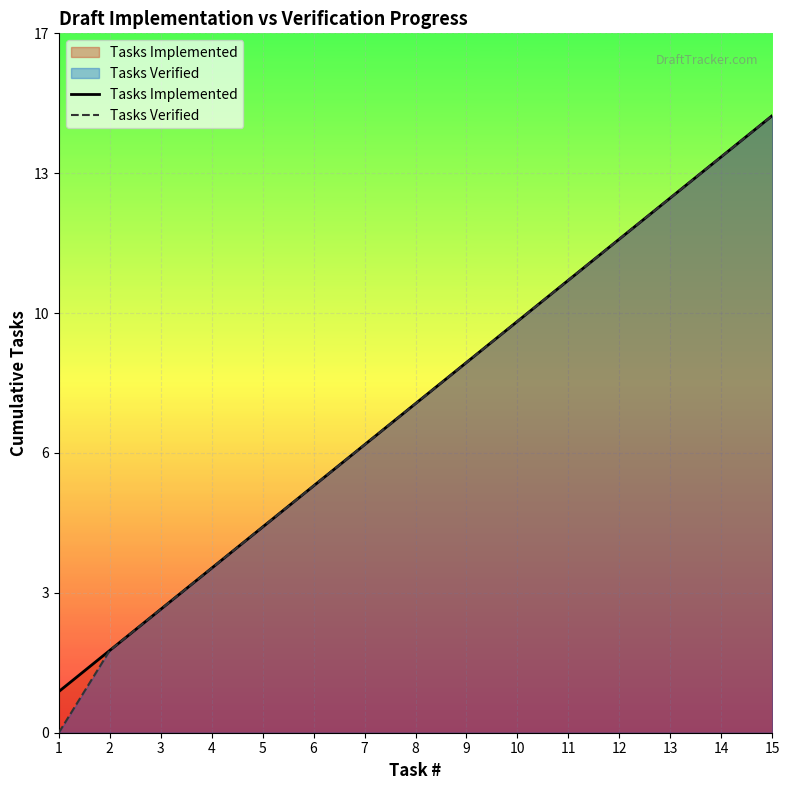

Rank the series at 13 from lowest to highest value.

Tasks Implemented, Tasks Verified